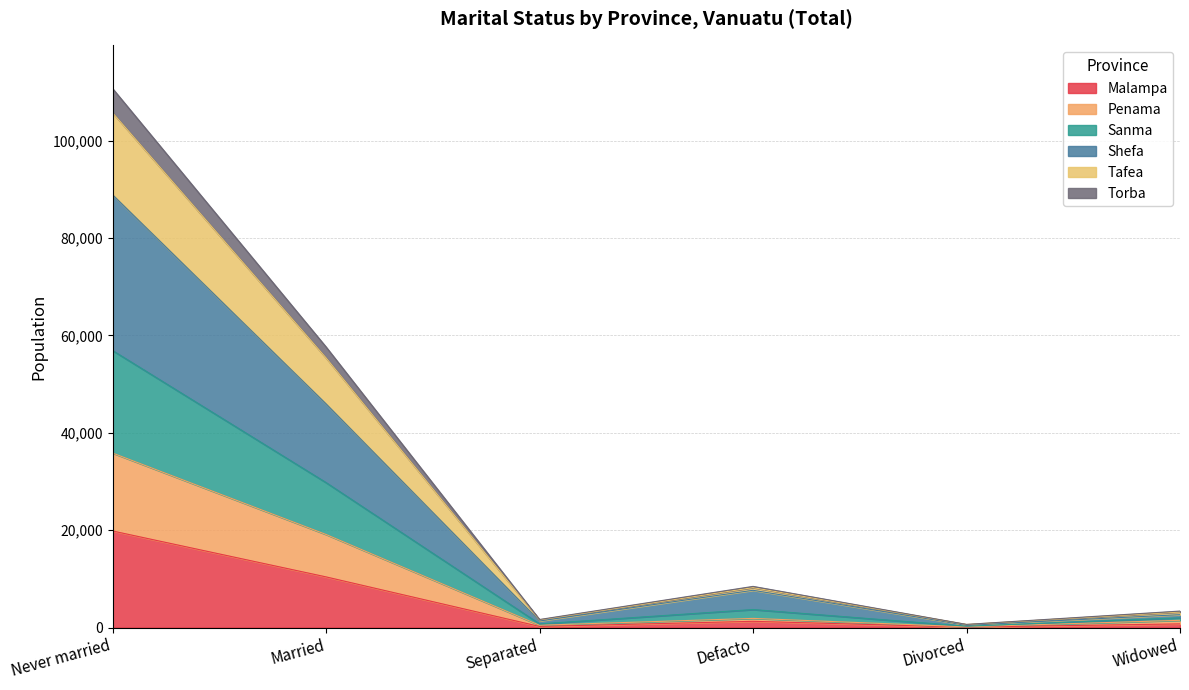

List the labels in order of Shefa value, smallest first.

Divorced, Separated, Widowed, Defacto, Married, Never married